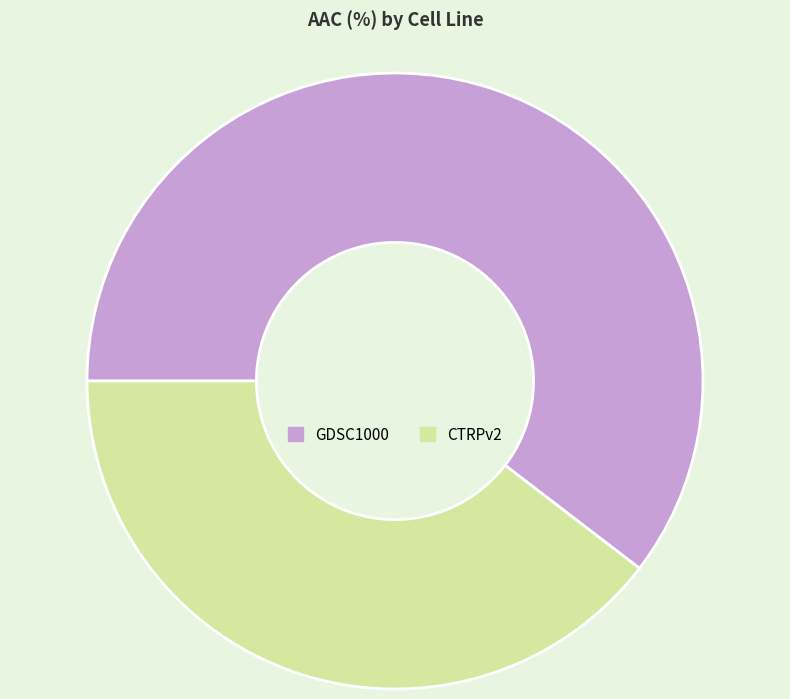

Does GDSC1000 represent more than half of the total?

Yes